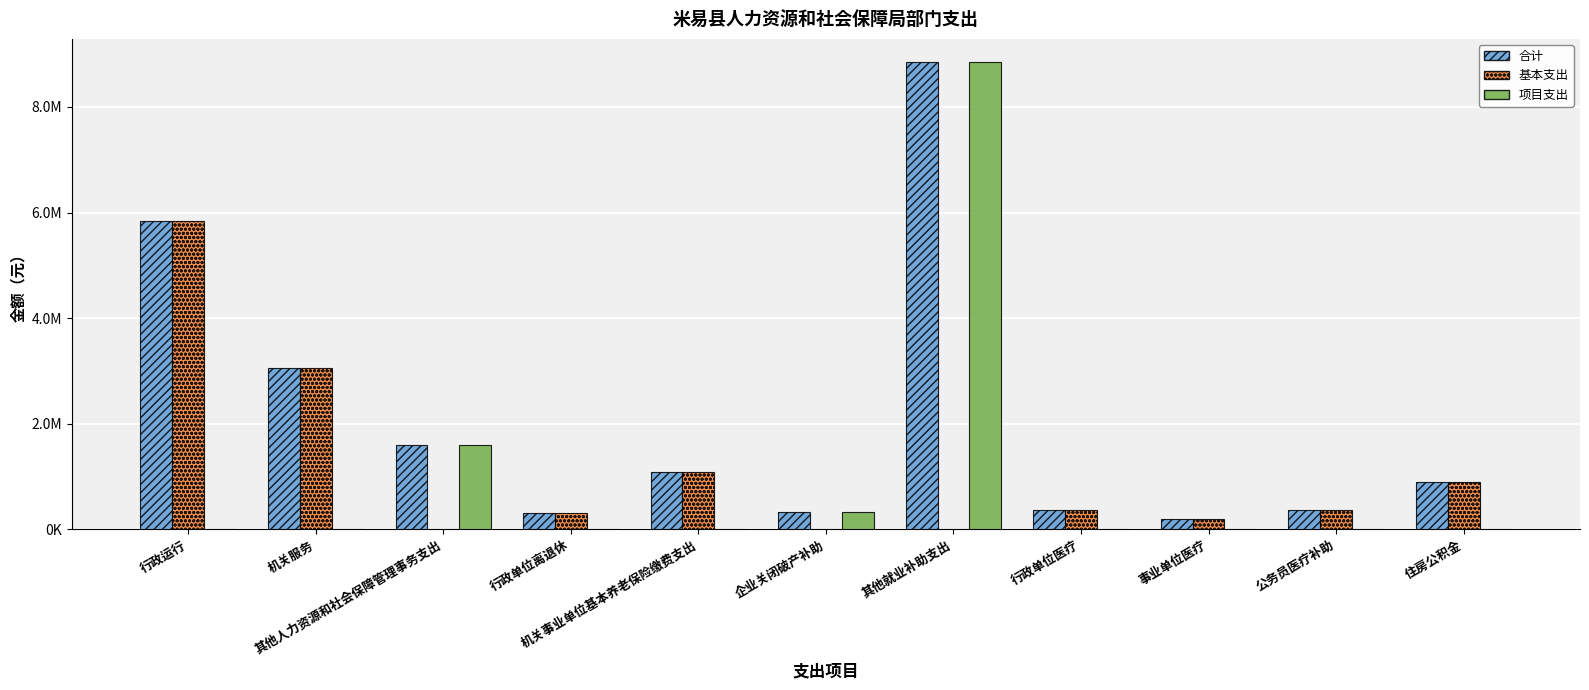

What is the difference between the highest and lowest values at 机关事业单位基本养老保险缴费支出?

1083077.8